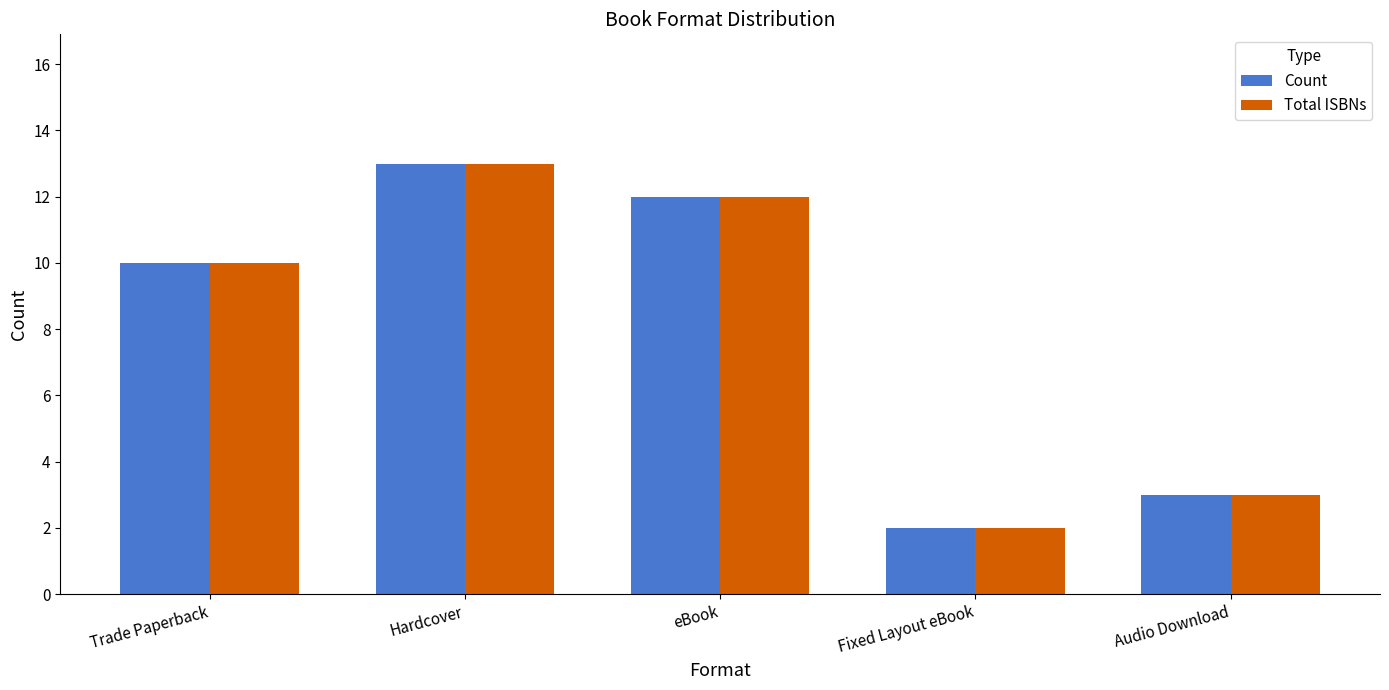

Where is Total ISBNs nearest to the value 7?

Trade Paperback